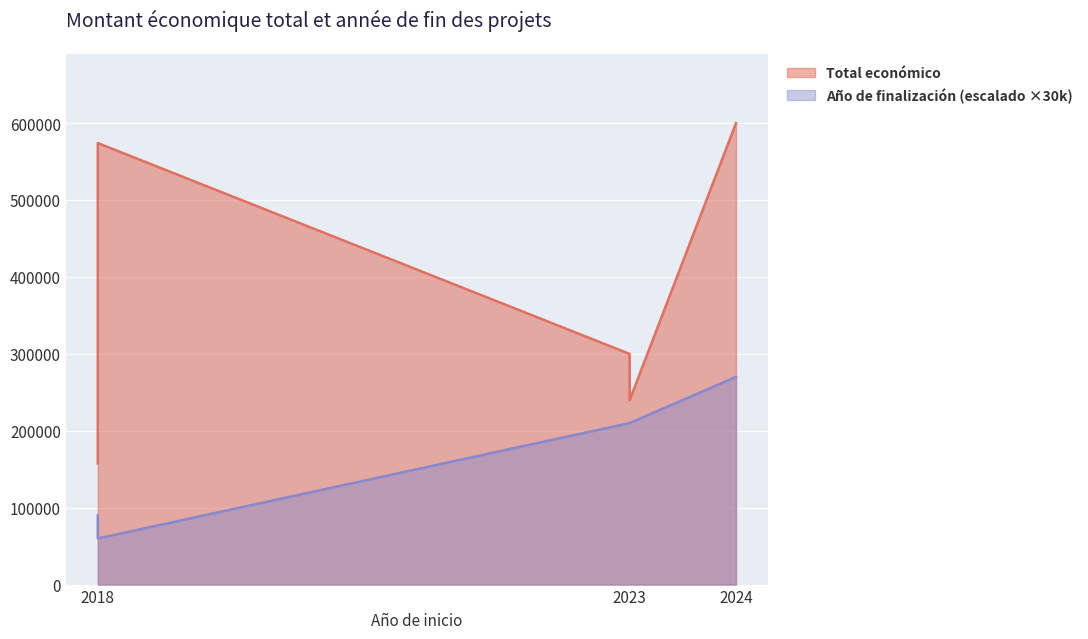

What is the approximate value of Año de finalización at 2018, to the nearest 100?

90000